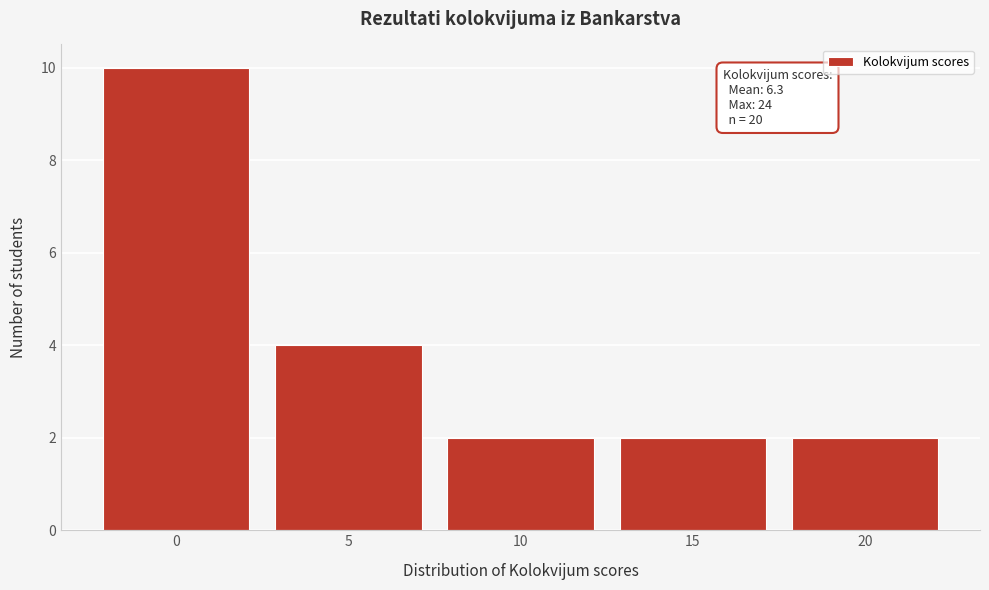

Reading left to right, transcribe all the data shown in this chart.

0=10	5=4	10=2	15=2	20=2